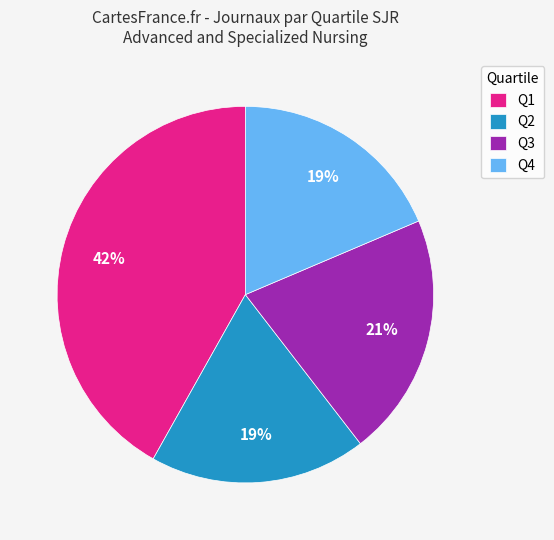

To the nearest percent, what is the difference between the largest and smallest slice percentages?

23%